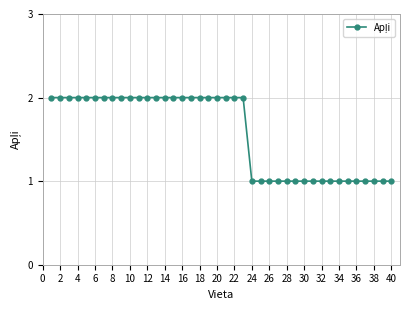

What is the value of the 15th point from the left?

2